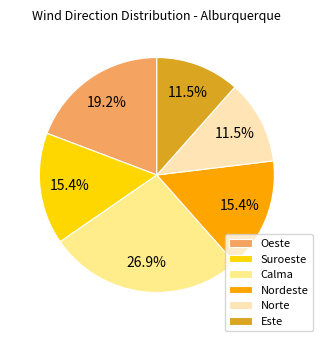

Is Suroeste the majority of the pie?

No